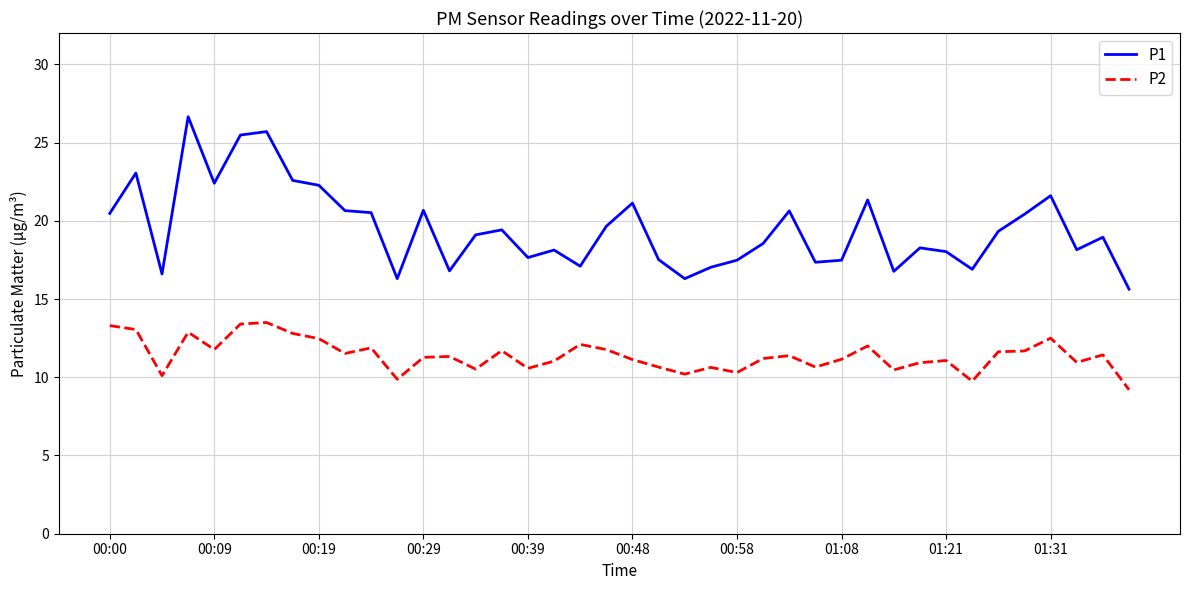

Does the chart display data point markers on the line(s)?

No